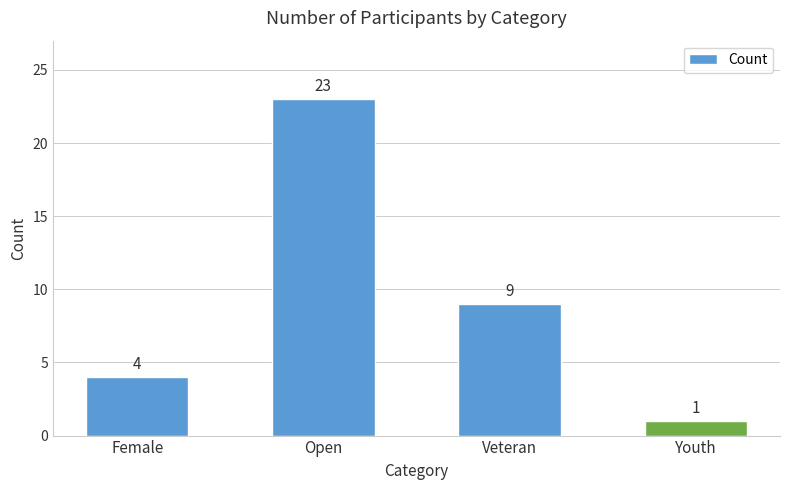

Which has a higher value, Youth or Open?

Open